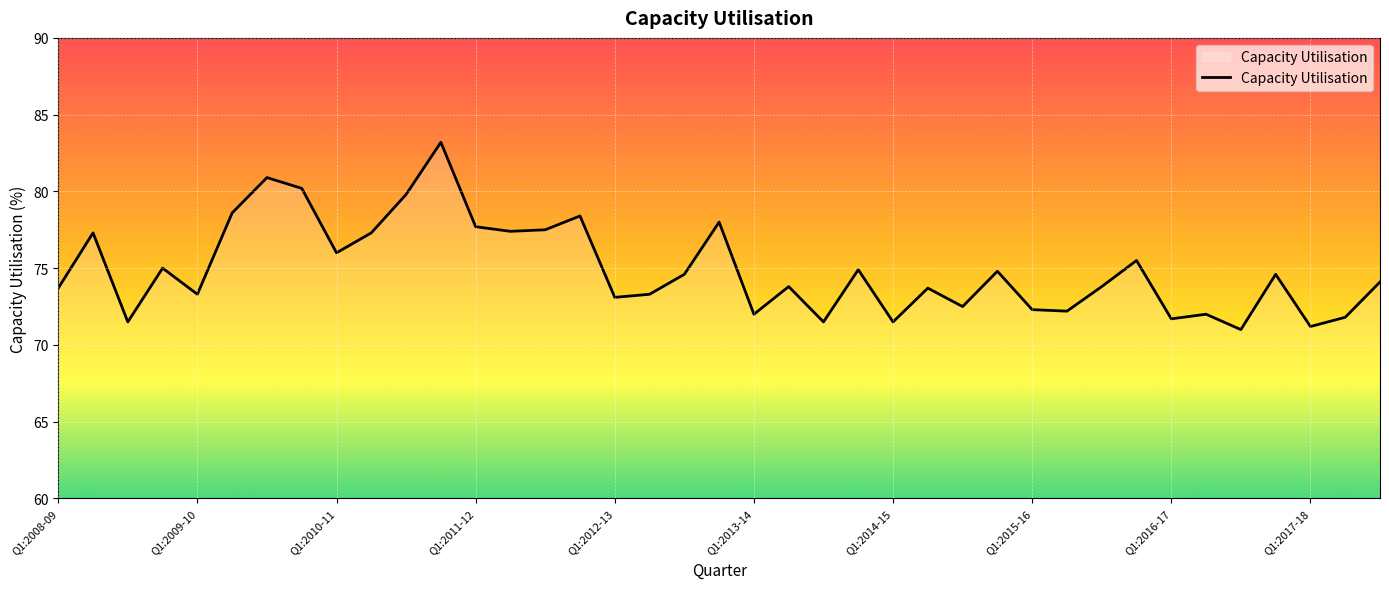

What is the greatest value displayed?

83.2